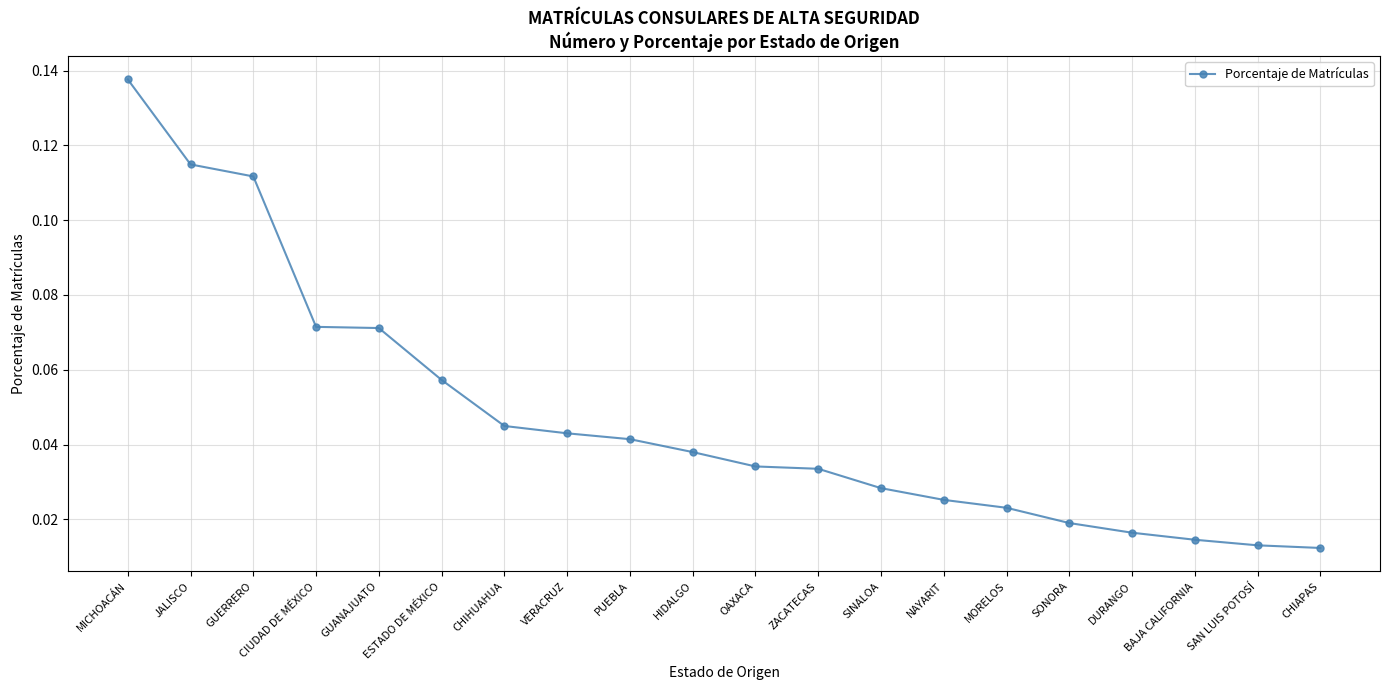

What is the label of the 4th point from the right?

DURANGO